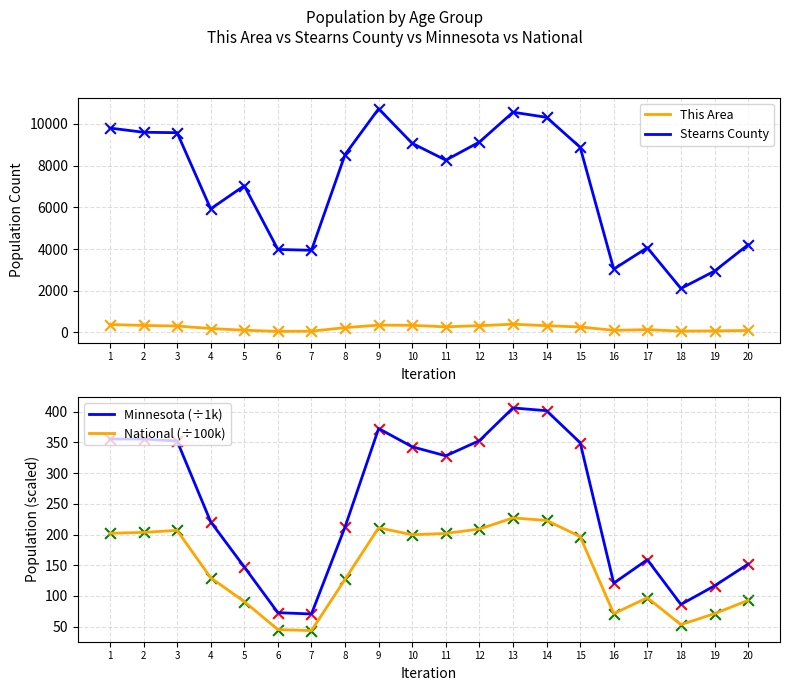

What are all the series names shown in the legend?

This Area, Stearns County, Minnesota (÷1k), National (÷100k)